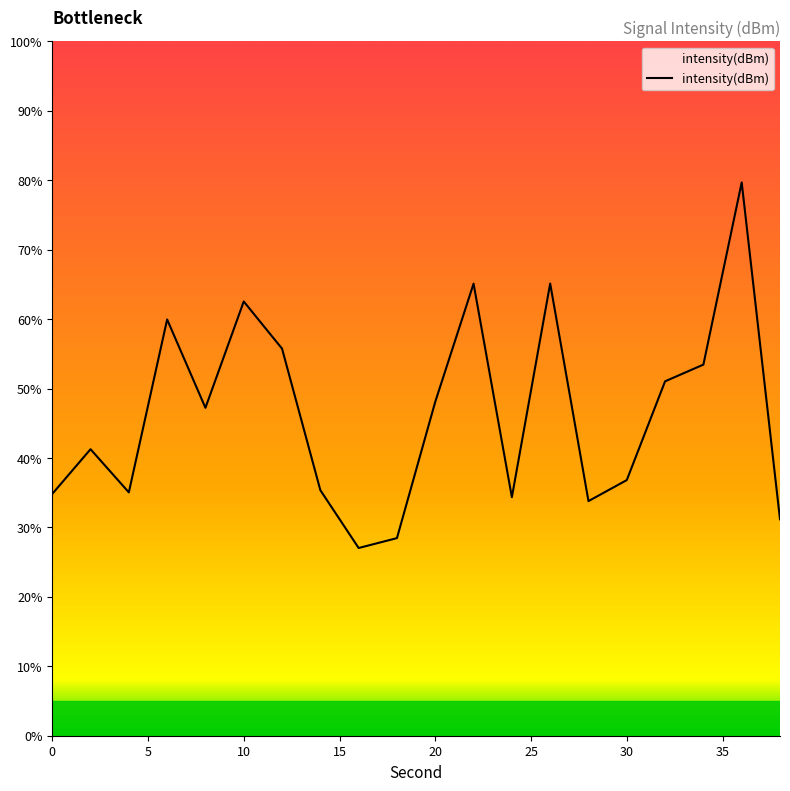

What is the difference between the maximum and minimum values?

52.6